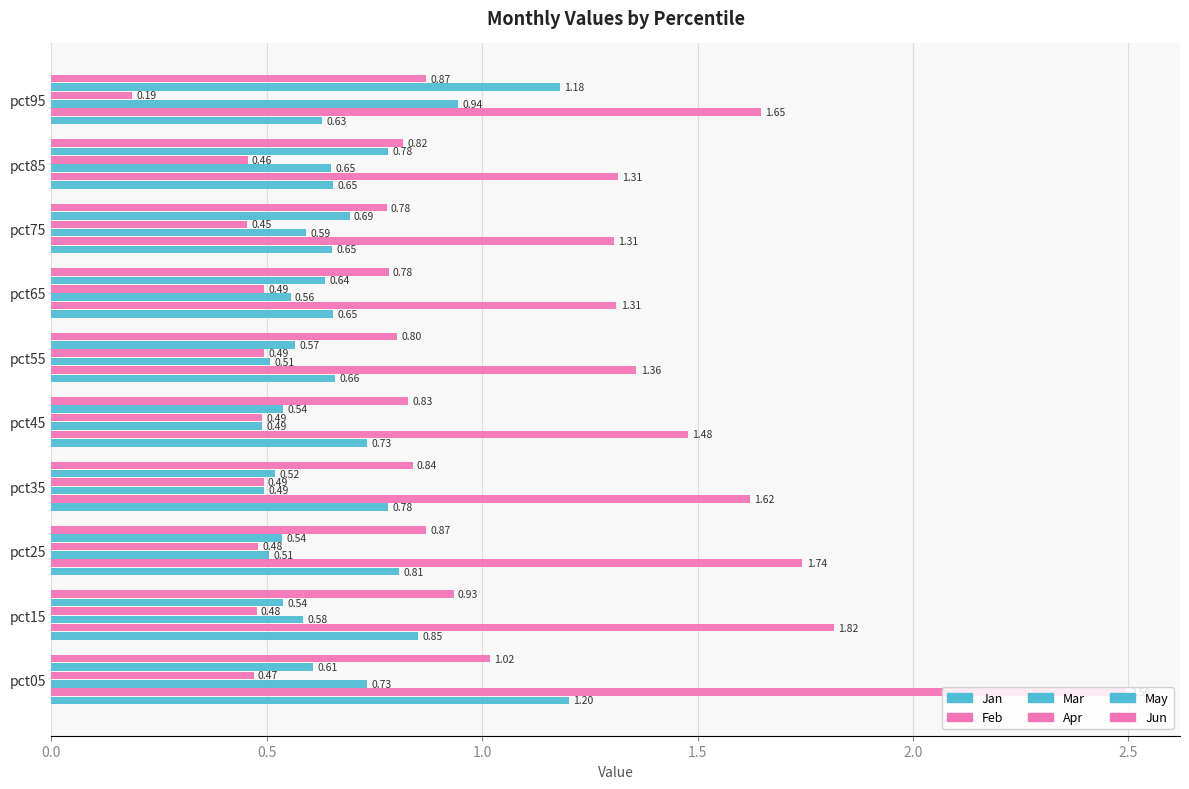

Count the number of categories in the chart.

10